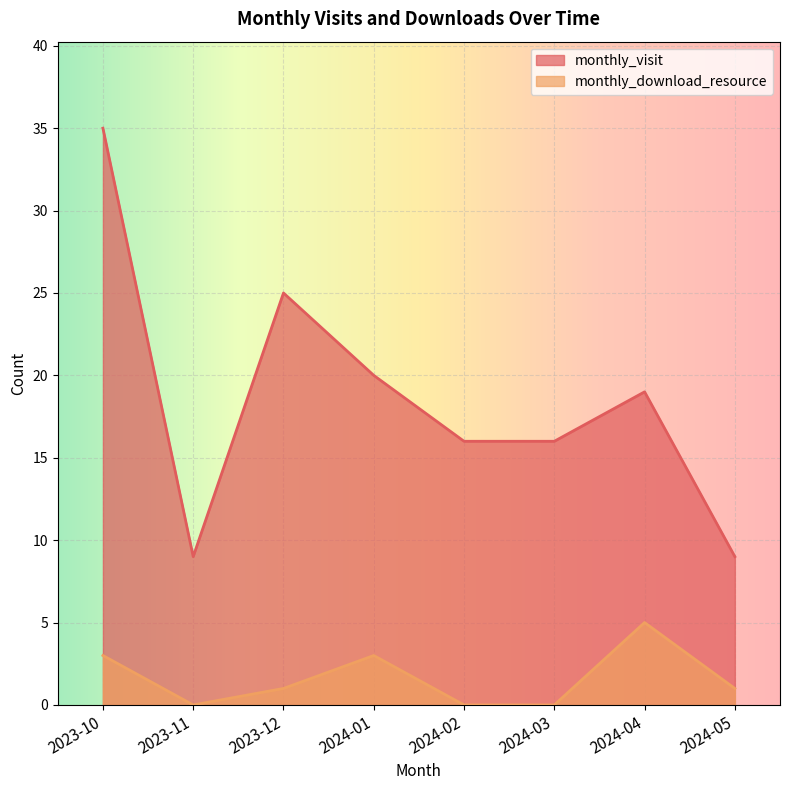

Read the monthly_visit value at 2023-12.

25